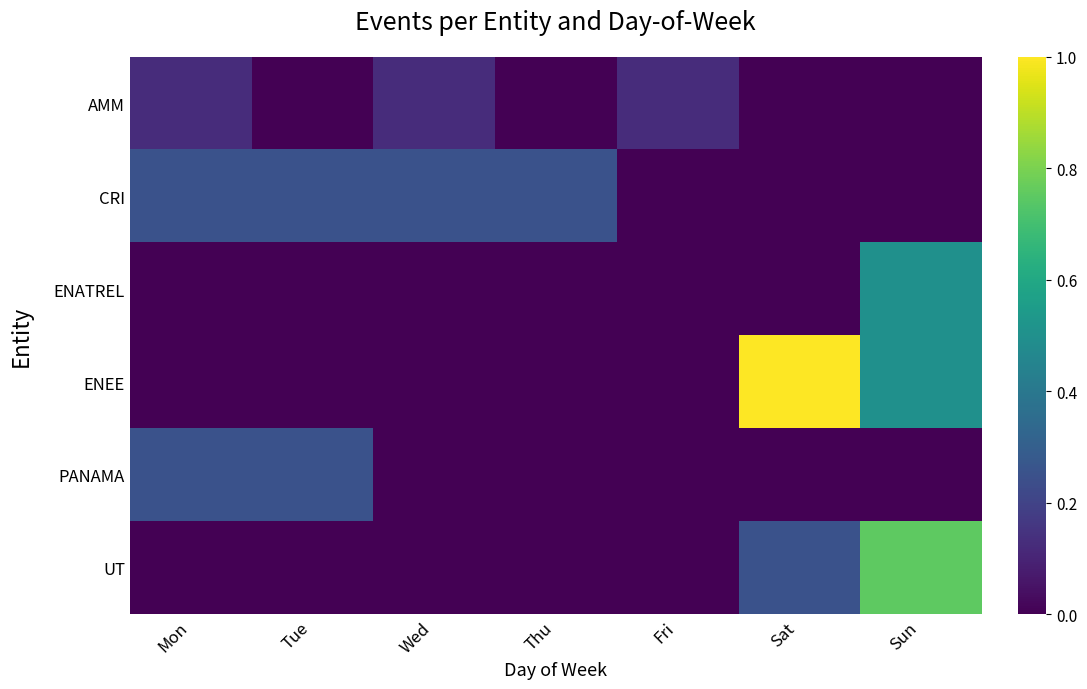

Which series has the largest total across all categories?

ENEE